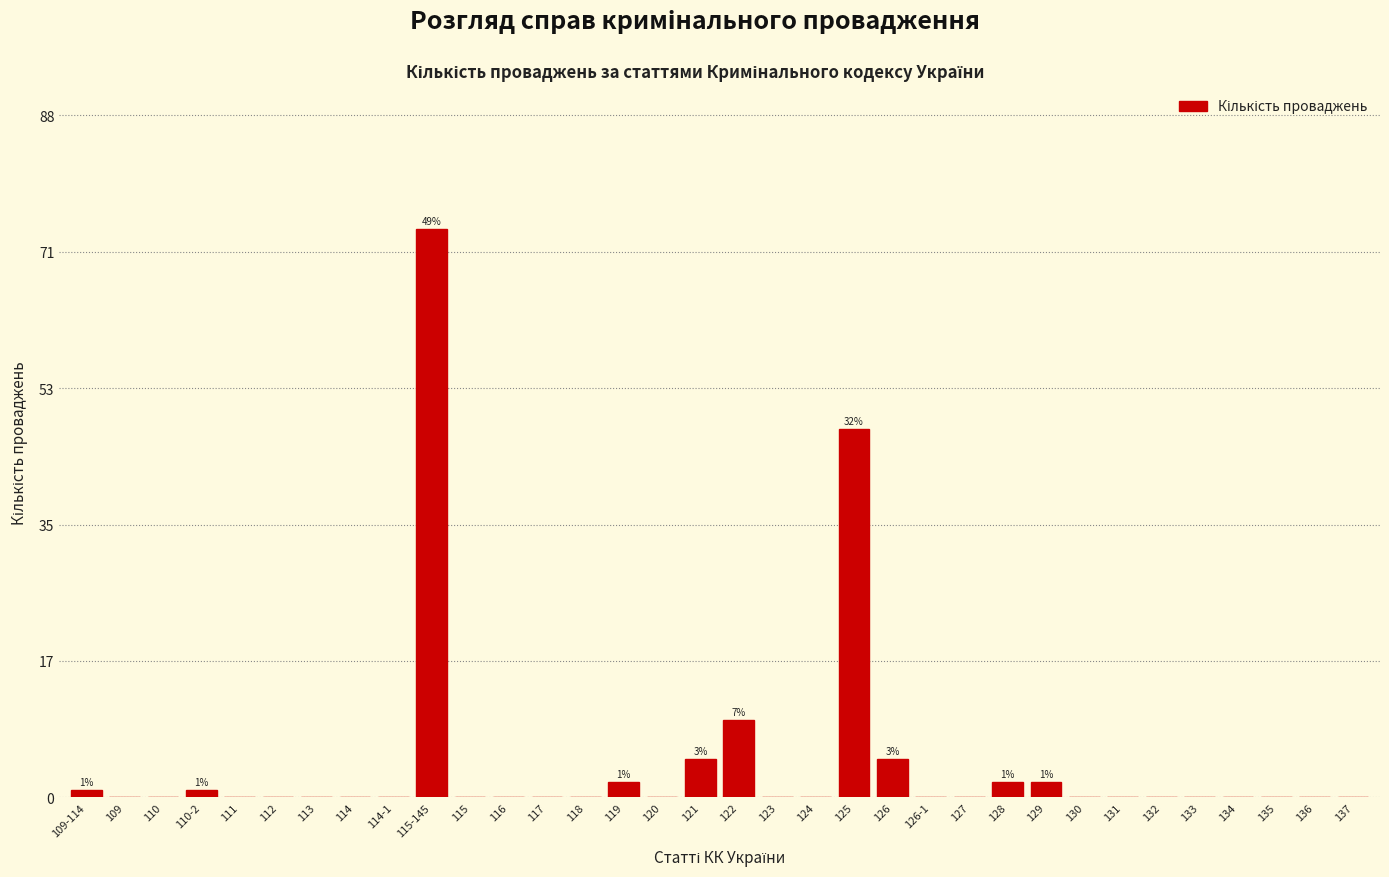

What is the sum of the values at 126 and 121?

10